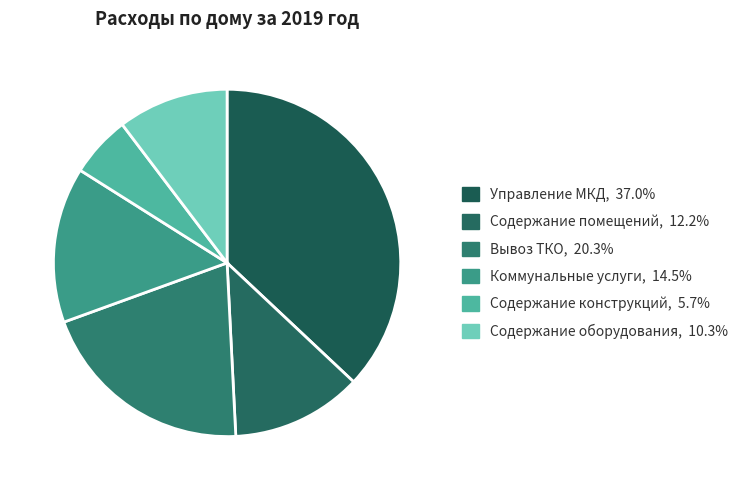

How many slices are in this pie chart?

6